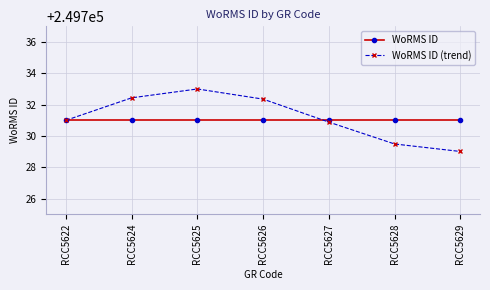

Reading left to right, extract all data points from this chart.

WoRMS ID: RCC5622=249731.0	RCC5624=249731.0	RCC5625=249731.0	RCC5626=249731.0	RCC5627=249731.0	RCC5628=249731.0	RCC5629=249731.0
WoRMS ID (trend): RCC5622=249731.0	RCC5624=249732.4	RCC5625=249733.0	RCC5626=249732.4	RCC5627=249730.9	RCC5628=249729.5	RCC5629=249729.0